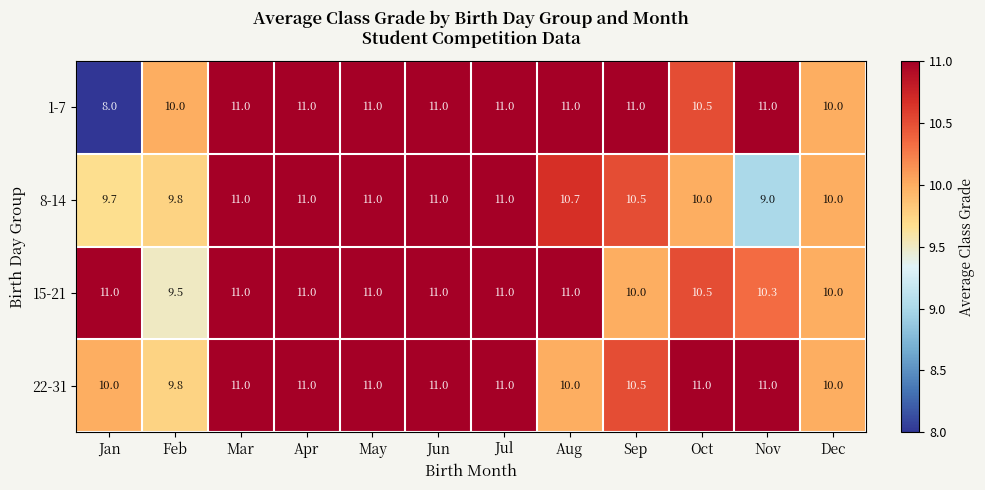

At how many categories does at least one series exceed 8?

12